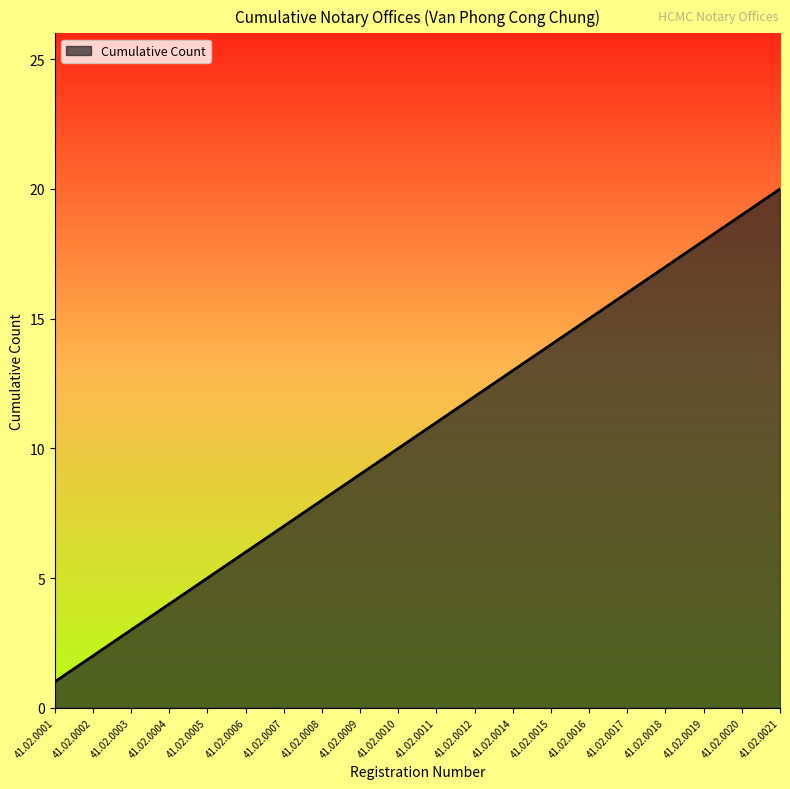

At which category does the chart reach its minimum across all series?

41.02.0001